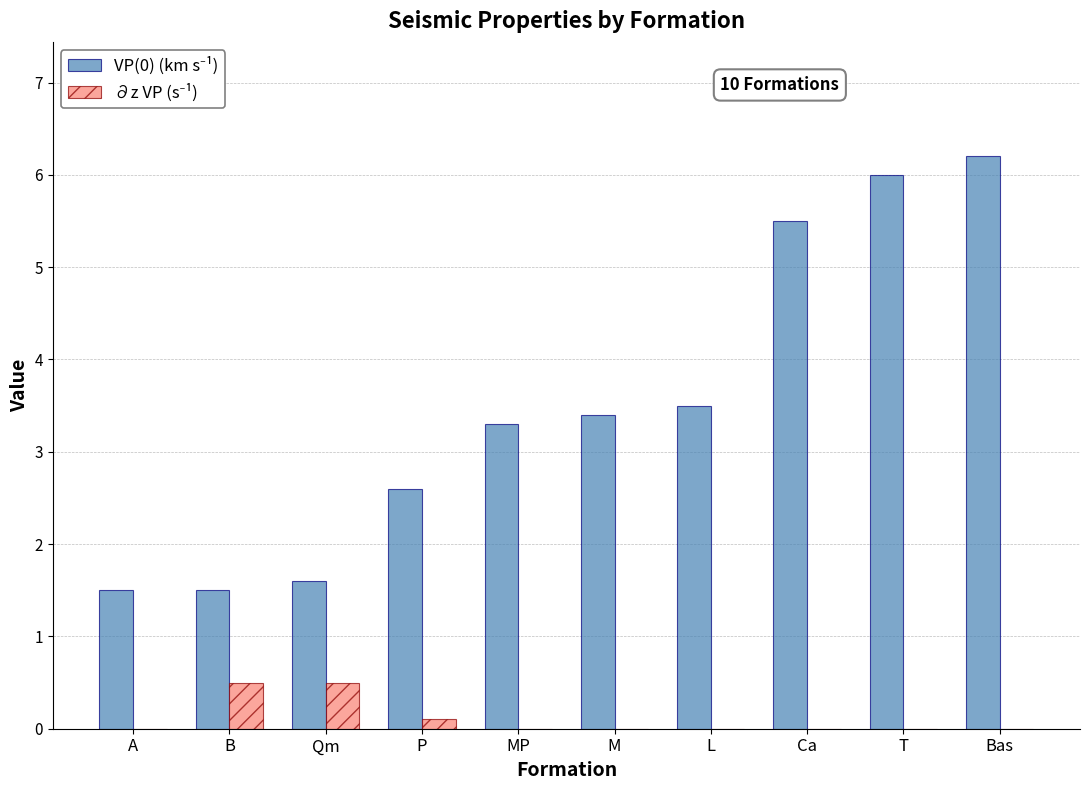

Are the bars horizontal?

No